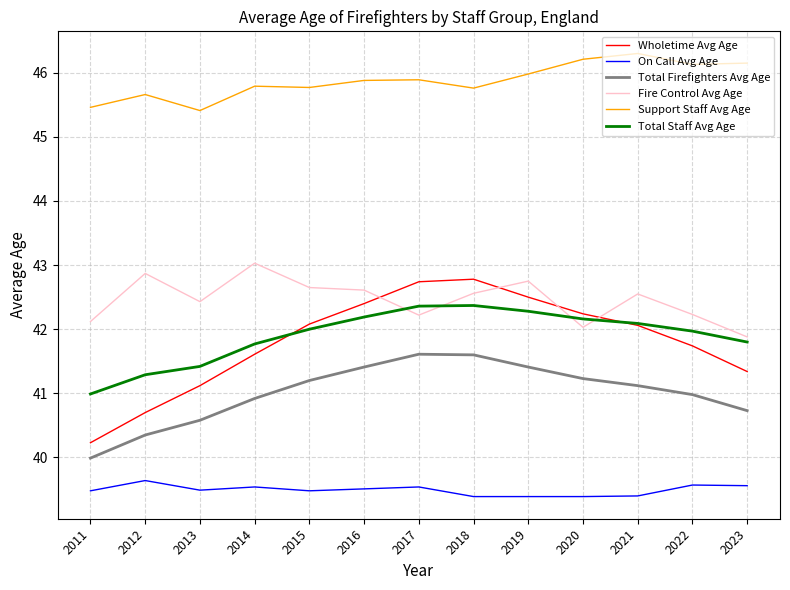

Read the Total Staff Avg Age value at 2016.

42.2